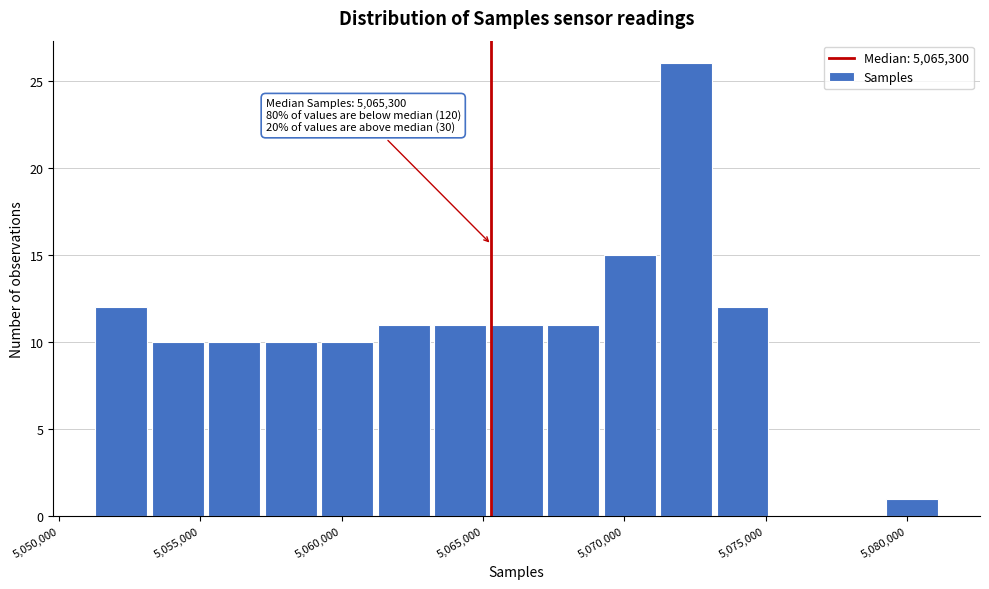

Read against the x-axis, roughly where is the centre of the tallest bar?

5072000